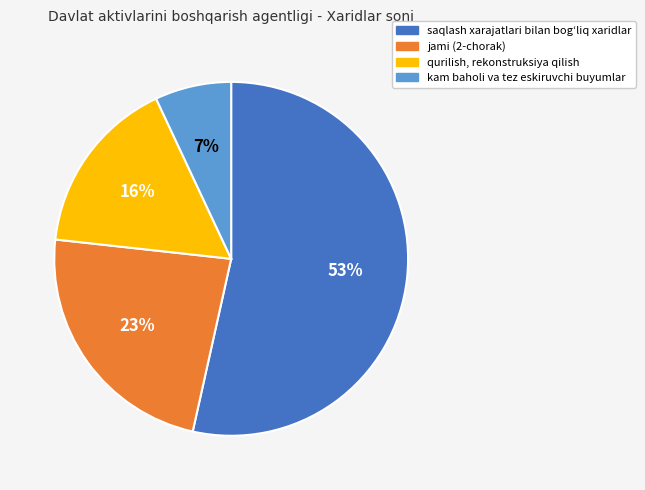

Which category accounts for the majority?

saqlash xarajatlari bilan bogʻliq xaridlar